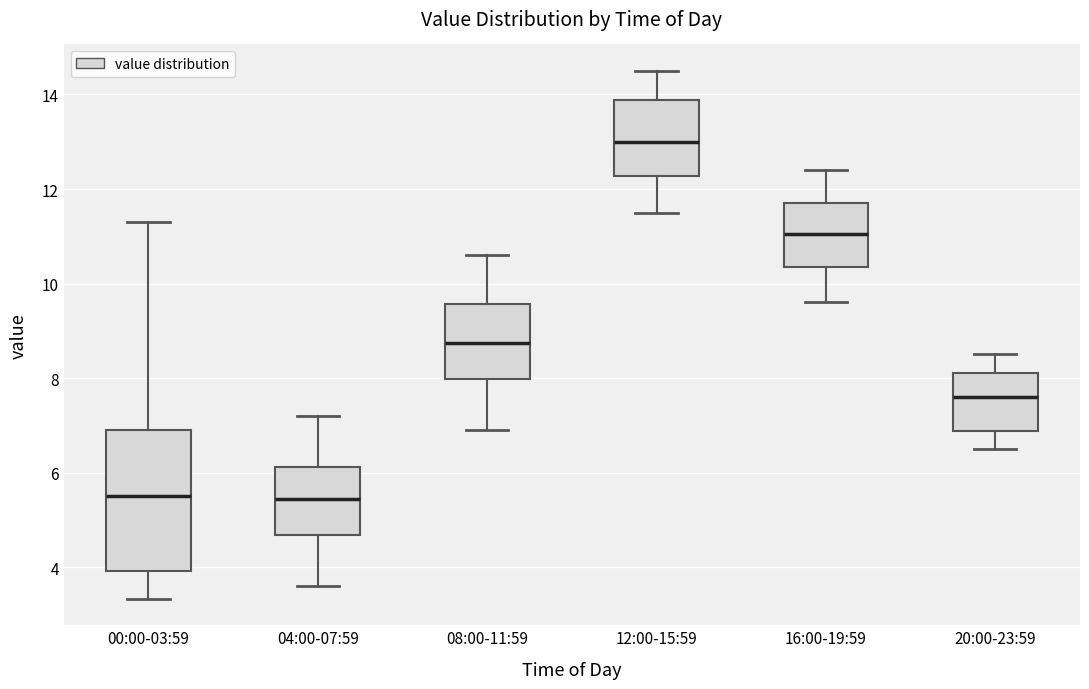

Which box is the tallest, from its lower edge to its upper edge?

00:00-03:59